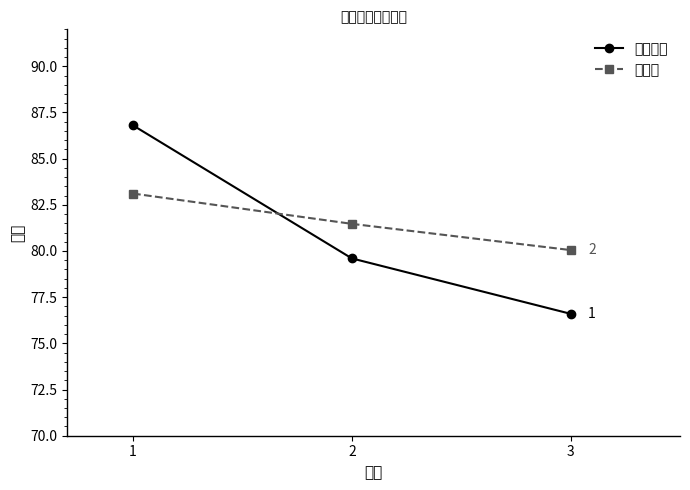

True or false: 试讲成绩 has a value of 41.0 at 2.

False